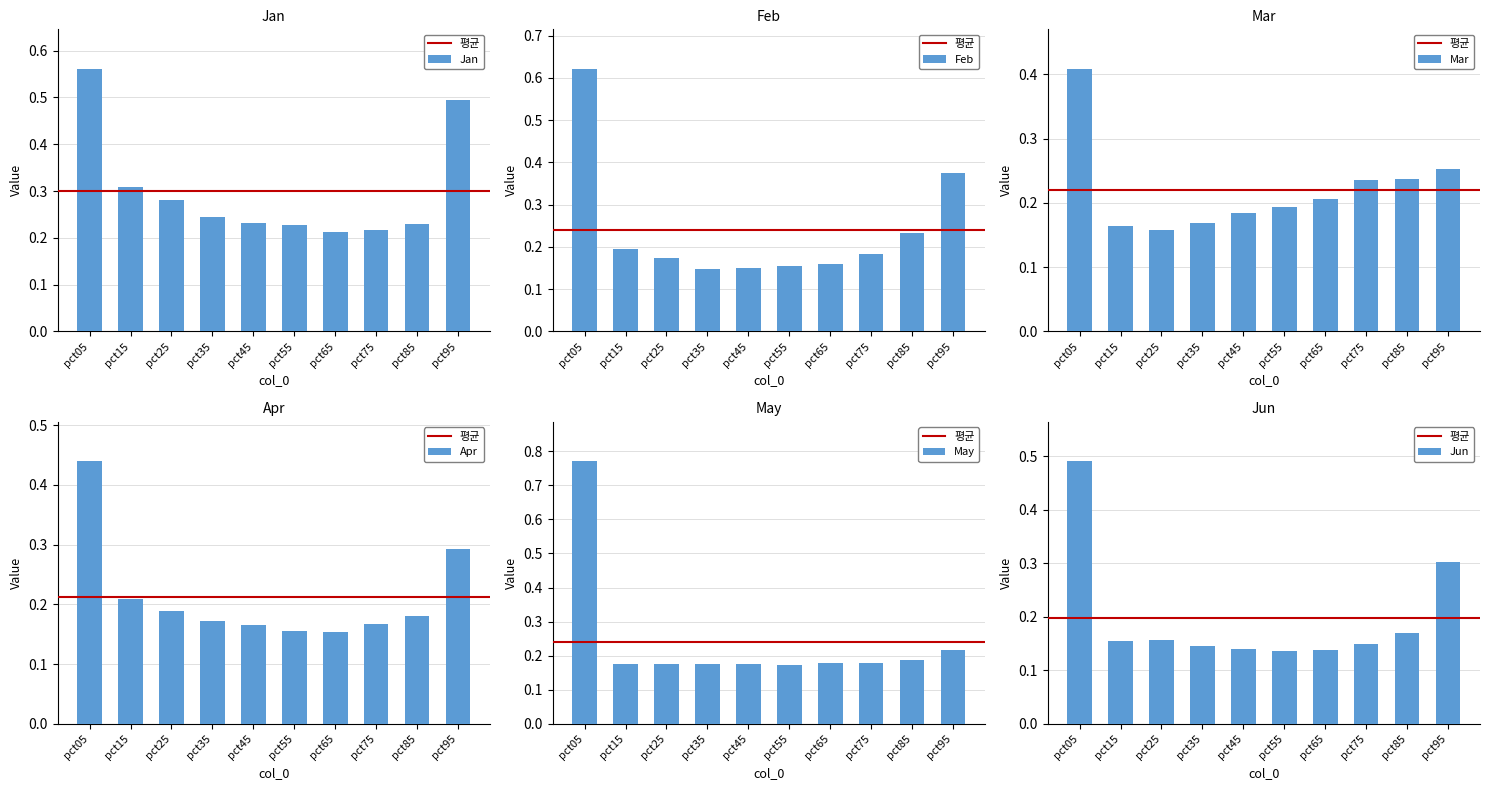

Which has a higher value, pct35 or pct45?

pct35